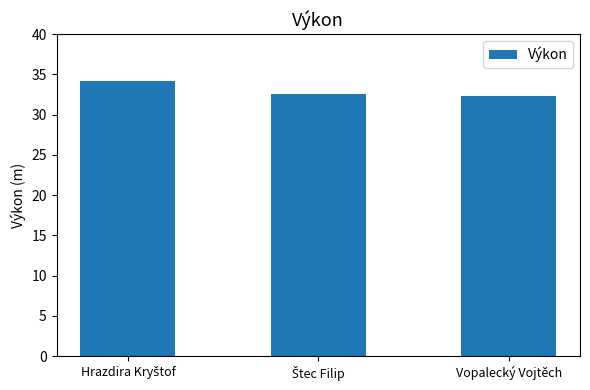

The chart shows a value of 46.2 at Vopalecký Vojtěch. True or false?

False